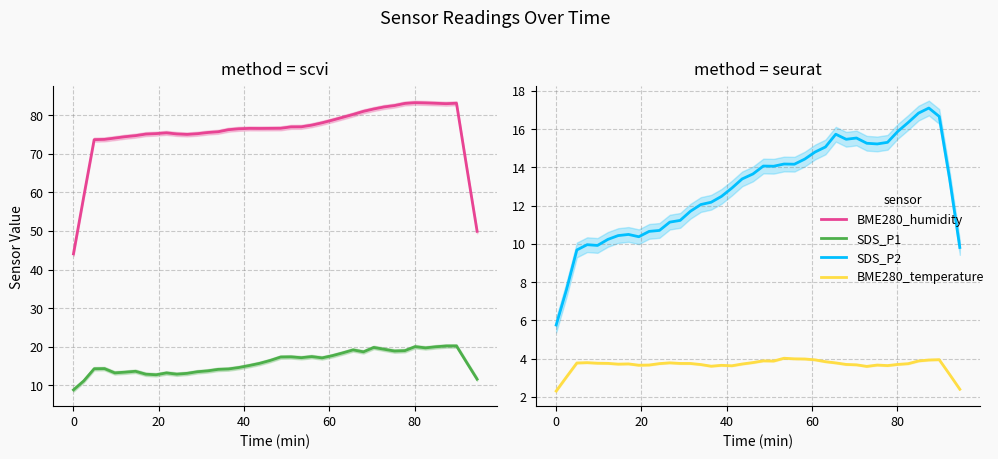

What are all the series names shown in the legend?

BME280_humidity, SDS_P1, SDS_P2, BME280_temperature